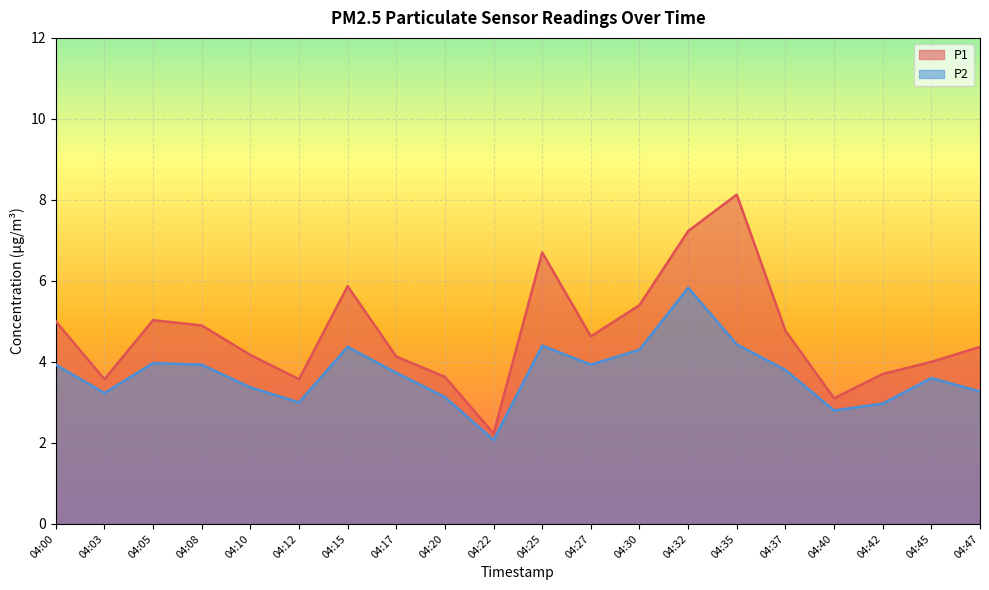

What is the spread (max minus min) of values at 04:27?

0.7